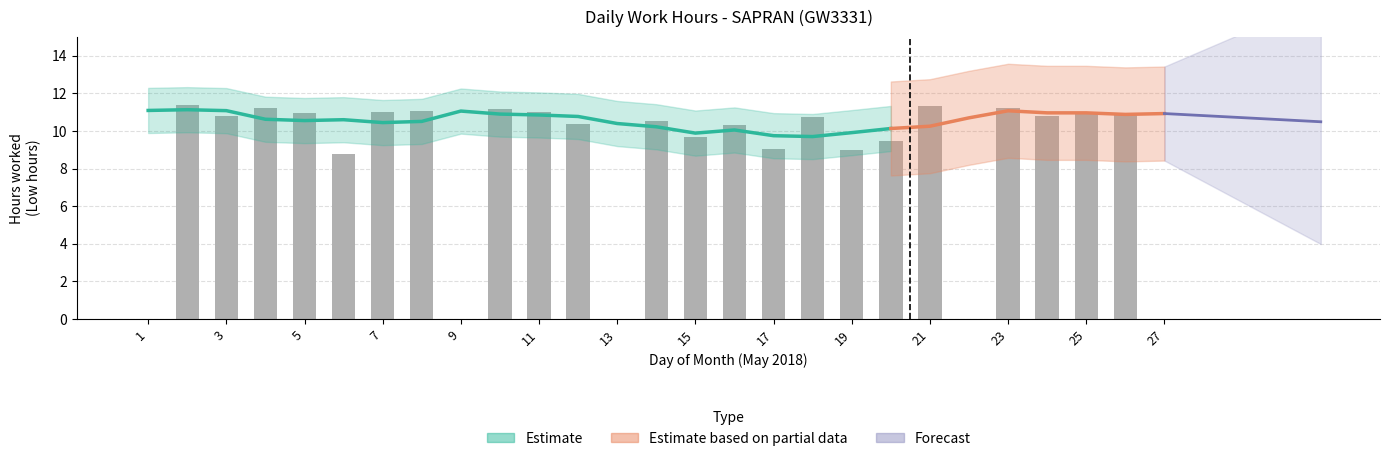

Reading left to right, transcribe all the data shown in this chart.

1=0.0	2=11.4	3=10.8	4=11.2	5=10.9	6=8.8	7=11.0	8=11.0	9=0.0	10=11.2	11=11.0	12=10.4	13=0.0	14=10.5	15=9.7	16=10.3	17=9.0	18=10.7	19=9.0	20=9.4	21=11.3	22=0.0	23=11.2	24=10.8	25=10.9	26=10.9	27=0.0